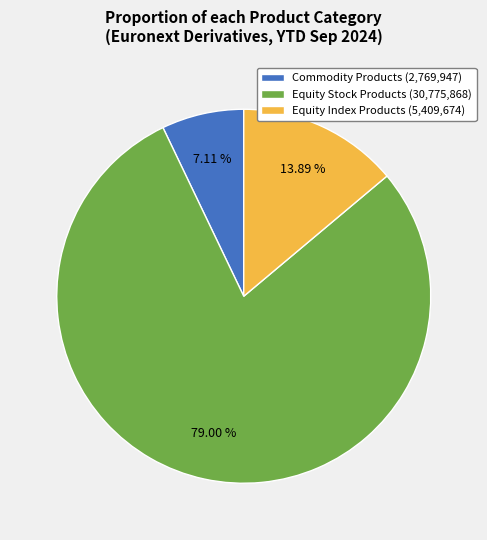

Count the number of slices in the pie.

3